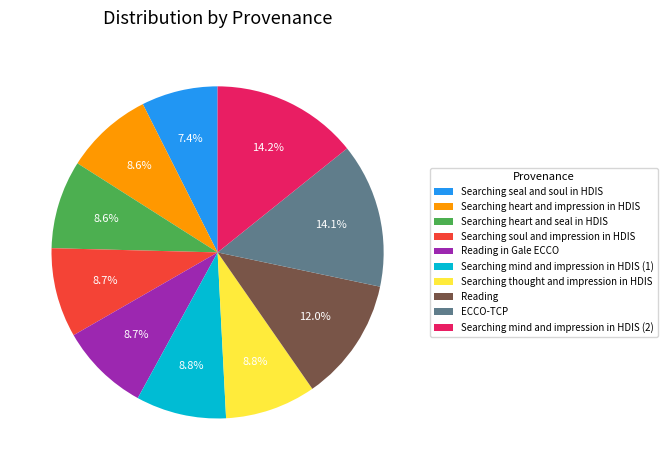

Does Searching heart and impression in HDIS represent more than half of the total?

No